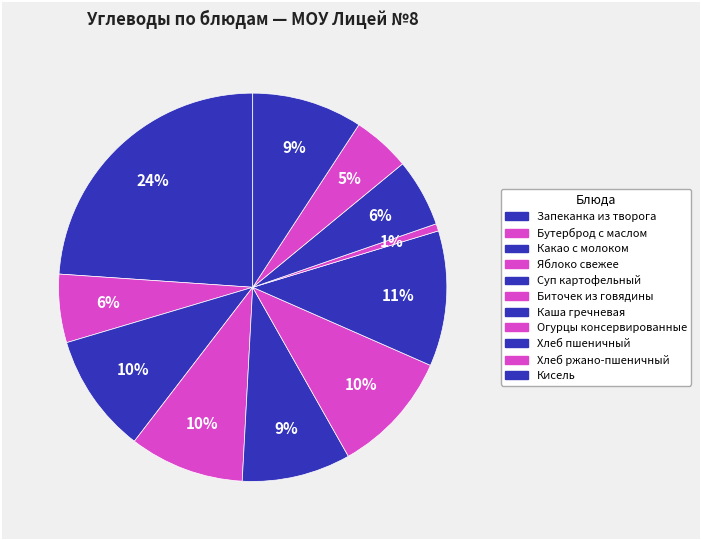

Rank the categories by value from lowest to highest.

Огурцы консервированные, Хлеб ржано-пшеничный, Хлеб пшеничный, Бутерброд с маслом, Суп картофельный, Кисель, Яблоко свежее, Какао с молоком, Биточек из говядины, Каша гречневая, Запеканка из творога